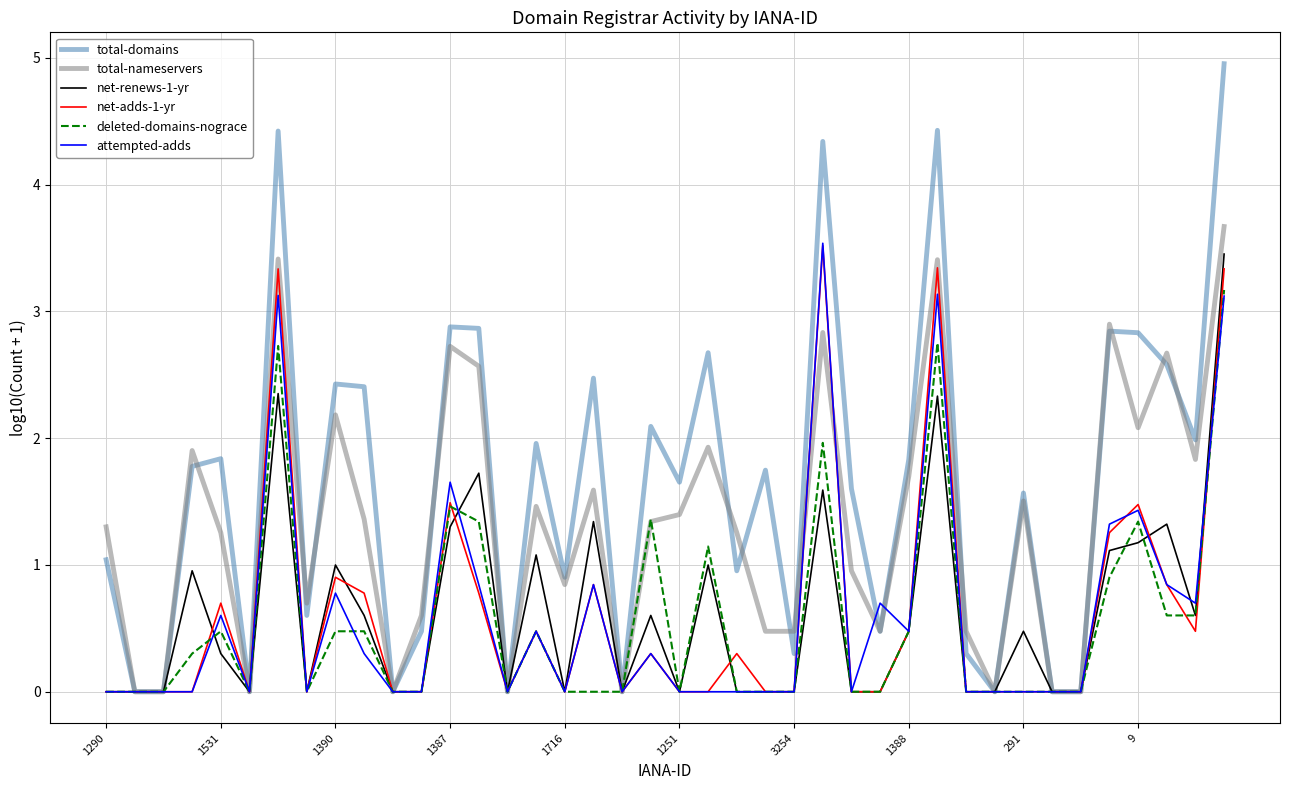

Which series has the largest range (max minus min)?

total-domains